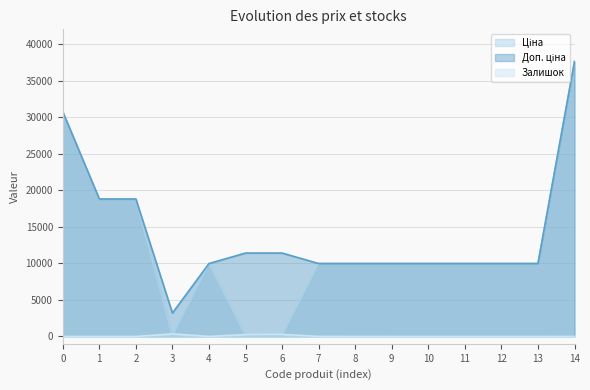

What is the spread (max minus min) of values at 1?

18796.8